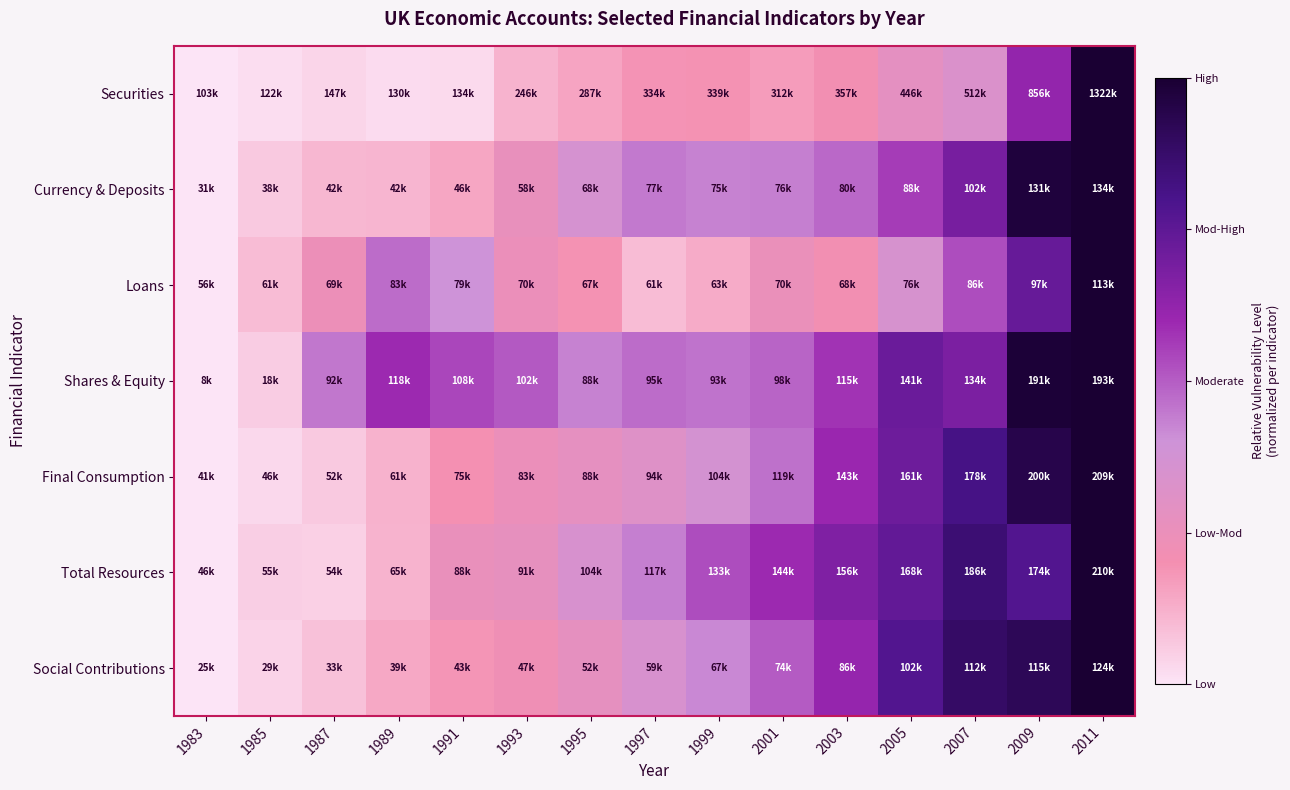

Reading right to left, extract all data points from this chart.

Securities: 2011=1.0	2009=0.6	2007=0.3	2005=0.3	2003=0.2	2001=0.2	1999=0.2	1997=0.2	1995=0.2	1993=0.1	1991=0.0	1989=0.0	1987=0.0	1985=0.0	1983=0.0
Currency & Deposits: 2011=1.0	2009=1.0	2007=0.7	2005=0.6	2003=0.5	2001=0.4	1999=0.4	1997=0.4	1995=0.4	1993=0.3	1991=0.1	1989=0.1	1987=0.1	1985=0.1	1983=0.0
Loans: 2011=1.0	2009=0.7	2007=0.5	2005=0.4	2003=0.2	2001=0.3	1999=0.1	1997=0.1	1995=0.2	1993=0.2	1991=0.4	1989=0.5	1987=0.2	1985=0.1	1983=0.0
Shares & Equity: 2011=1.0	2009=1.0	2007=0.7	2005=0.7	2003=0.6	2001=0.5	1999=0.5	1997=0.5	1995=0.4	1993=0.5	1991=0.5	1989=0.6	1987=0.5	1985=0.1	1983=0.0
Final Consumption: 2011=1.0	2009=0.9	2007=0.8	2005=0.7	2003=0.6	2001=0.5	1999=0.4	1997=0.3	1995=0.3	1993=0.2	1991=0.2	1989=0.1	1987=0.1	1985=0.0	1983=0.0
Total Resources: 2011=1.0	2009=0.8	2007=0.9	2005=0.7	2003=0.7	2001=0.6	1999=0.5	1997=0.4	1995=0.4	1993=0.3	1991=0.3	1989=0.1	1987=0.0	1985=0.1	1983=0.0
Social Contributions: 2011=1.0	2009=0.9	2007=0.9	2005=0.8	2003=0.6	2001=0.5	1999=0.4	1997=0.3	1995=0.3	1993=0.2	1991=0.2	1989=0.1	1987=0.1	1985=0.0	1983=0.0